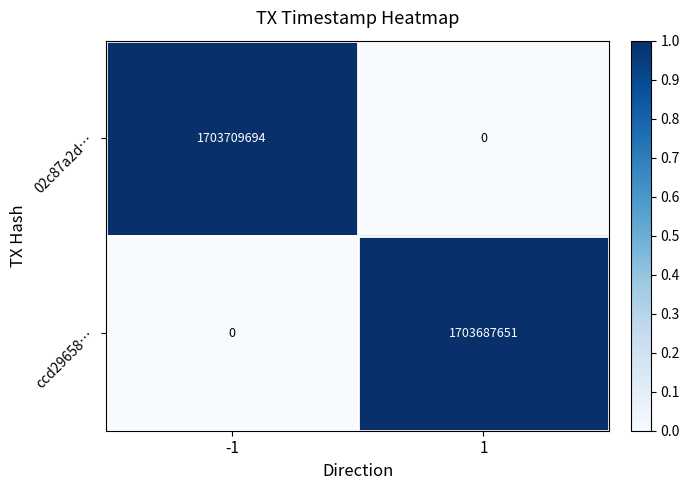

What is the maximum value shown in the chart?

1703709694